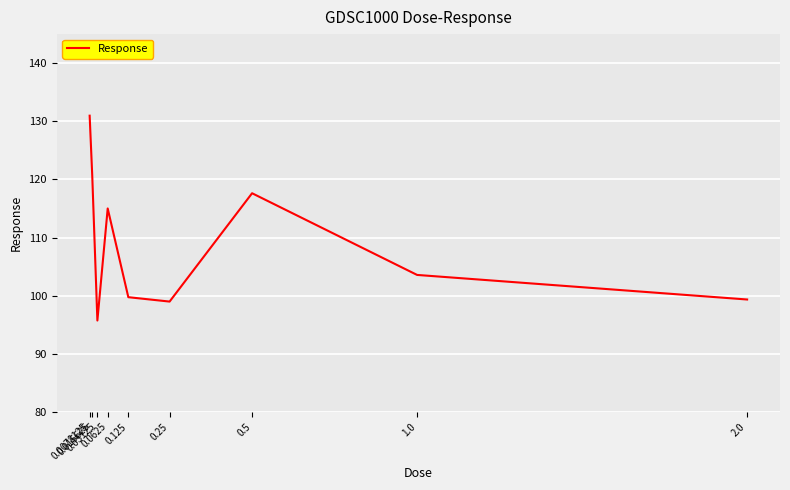

What is the change in value from 0.0078125 to 1.0?

-27.4